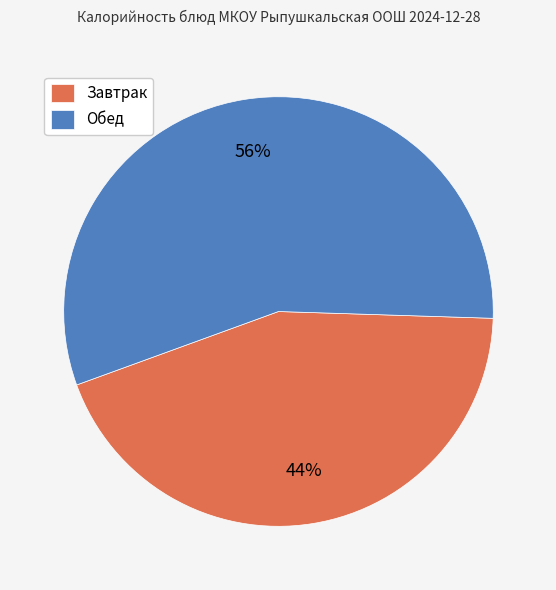

Rank the categories by value from highest to lowest.

Обед, Завтрак